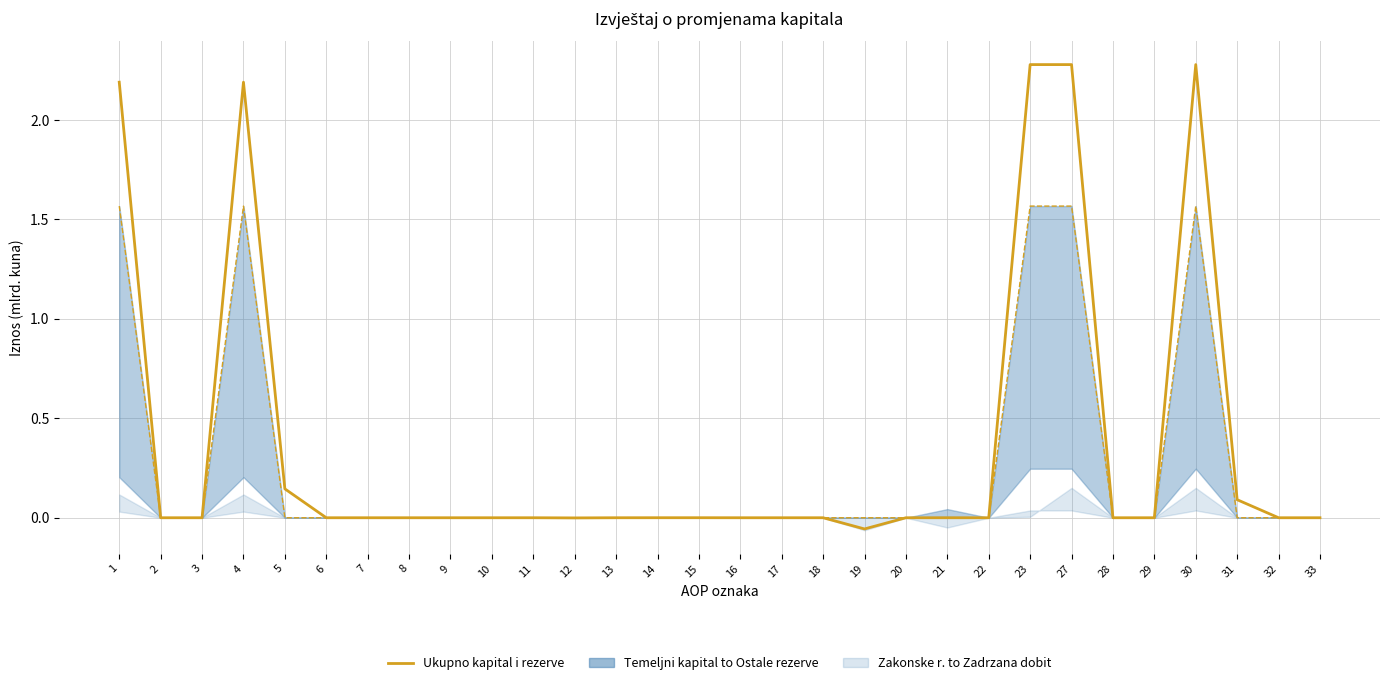

Where is Temeljni kapital nearest to the value 0?

2